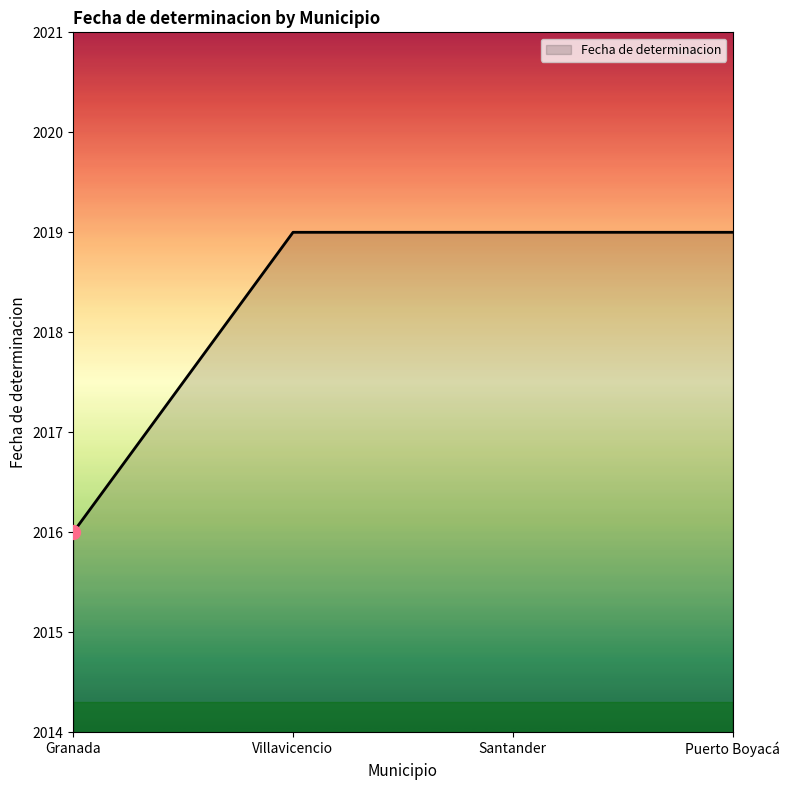

What is the sum of all values?

8073